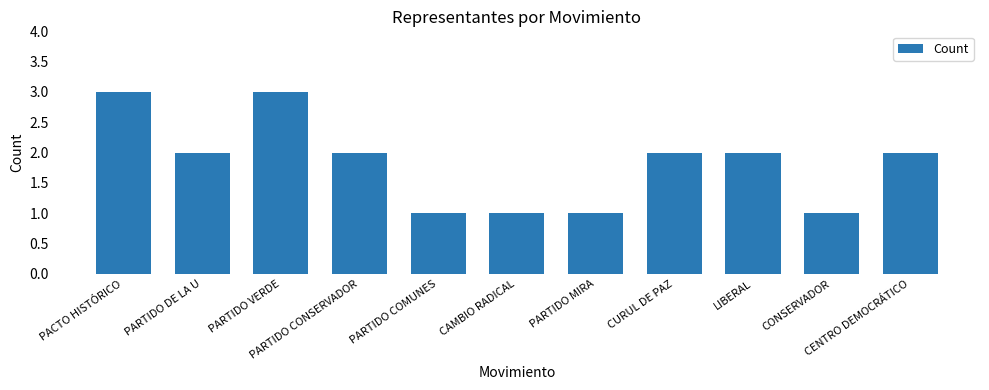

What is the difference between the maximum and second lowest values?

2